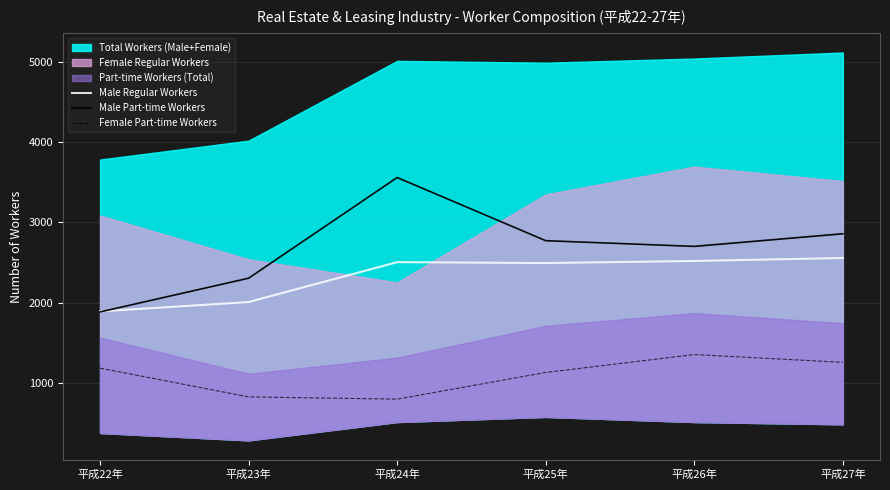

Count the number of categories in the chart.

6